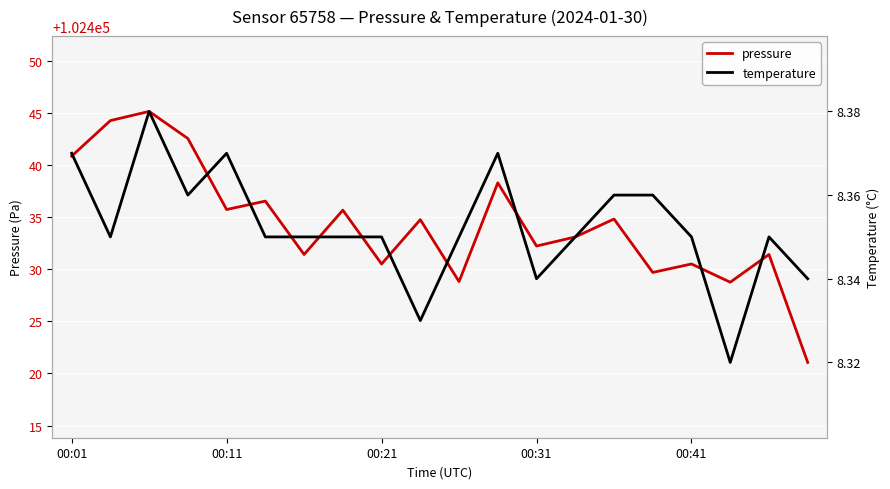

Where is pressure nearest to the value 102433?

13